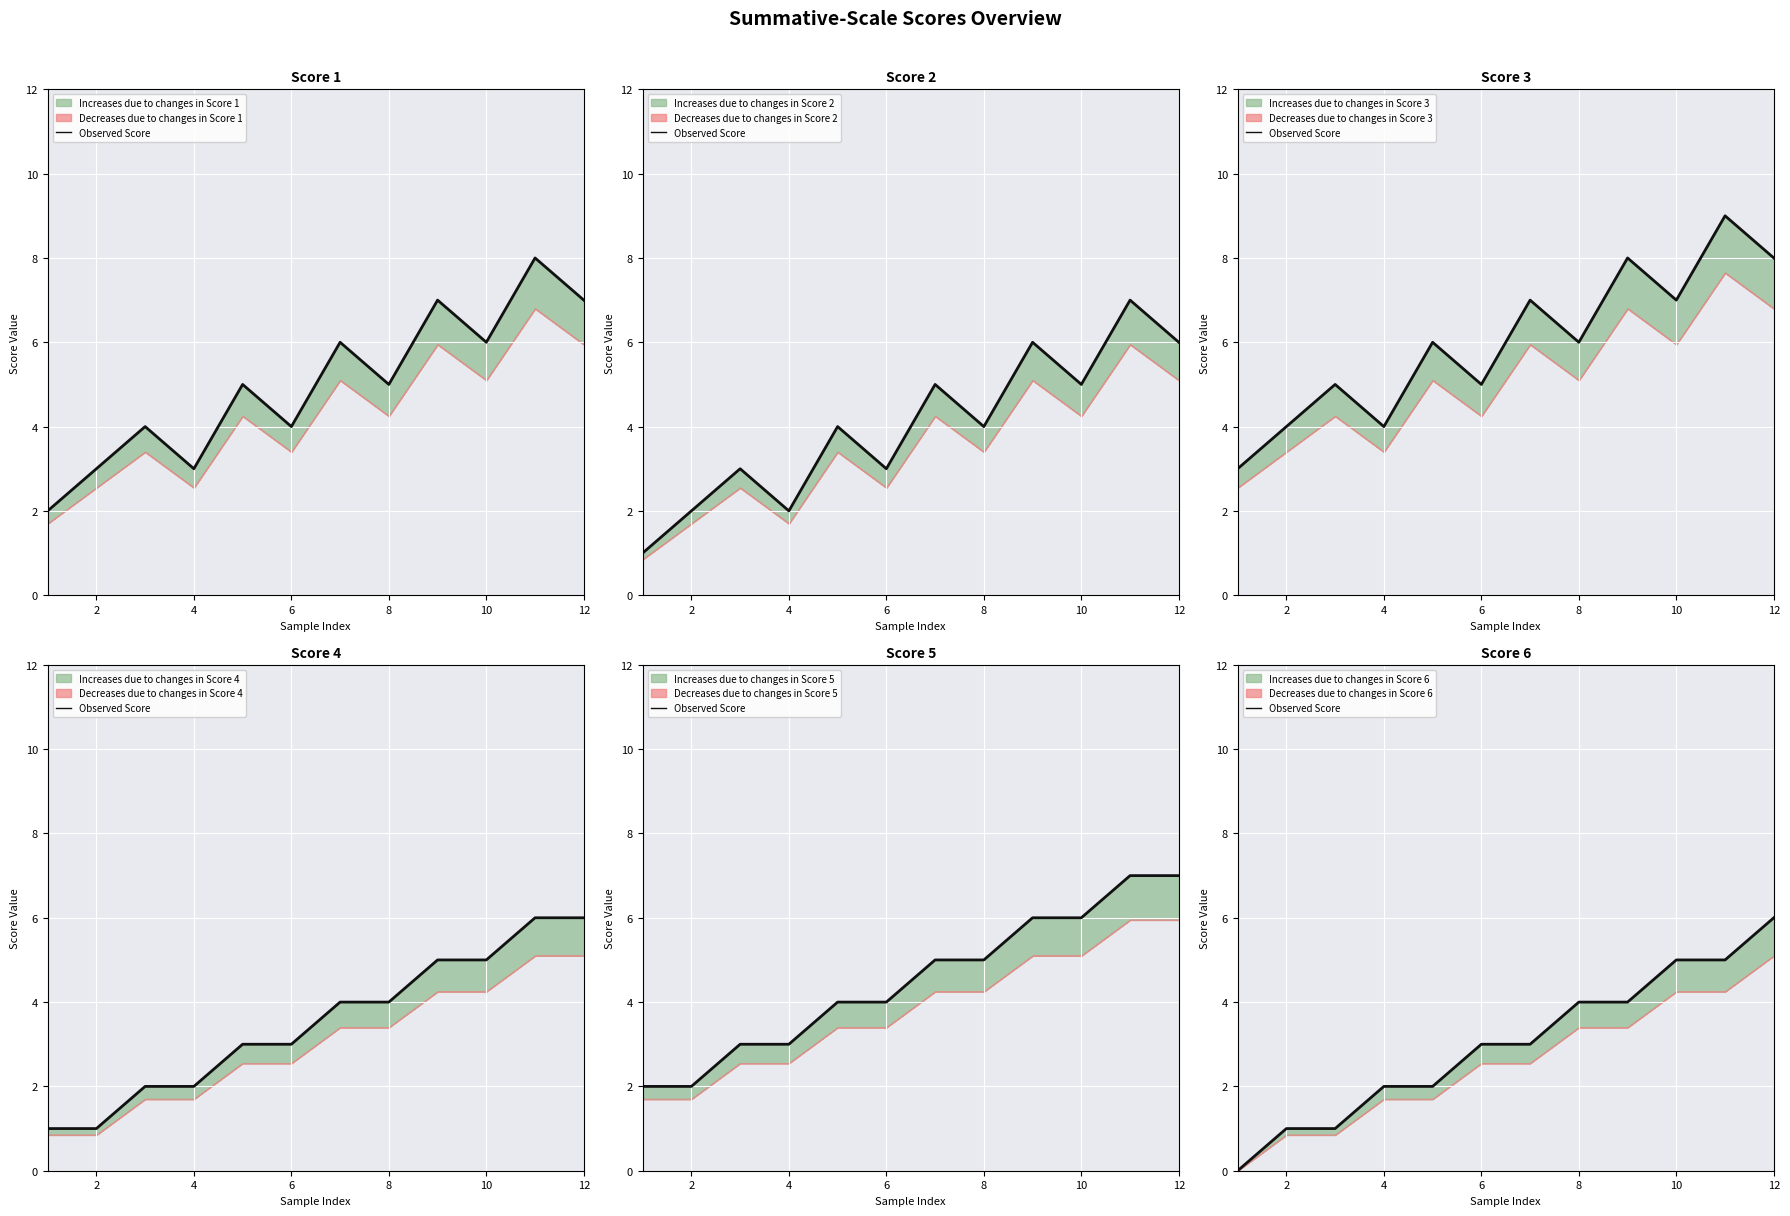

Is it true that the value at 10 is 7?

False